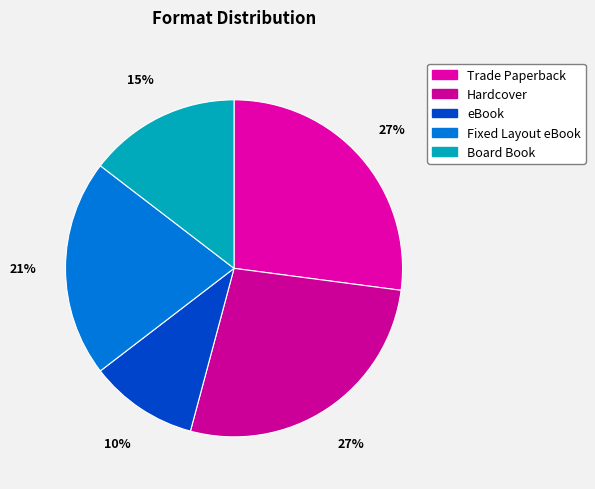

To the nearest percent, what portion does Hardcover represent?

27%